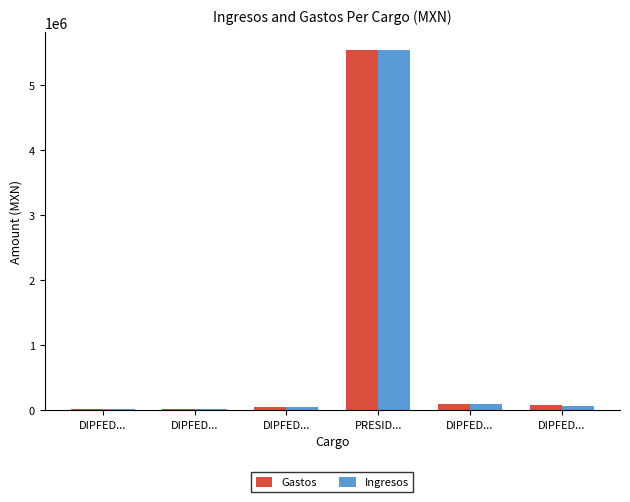

What is the difference between the highest and lowest values at DIPFED...?

1811.1